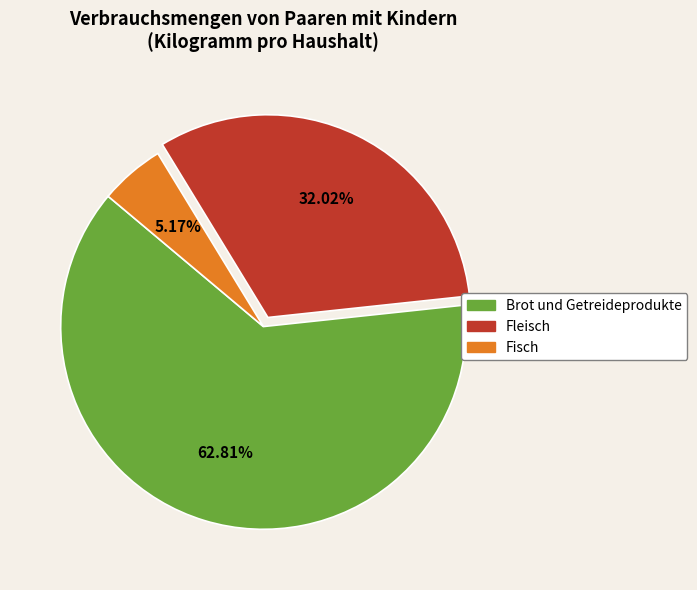

To the nearest percent, what is the difference between the largest and smallest slice percentages?

58%